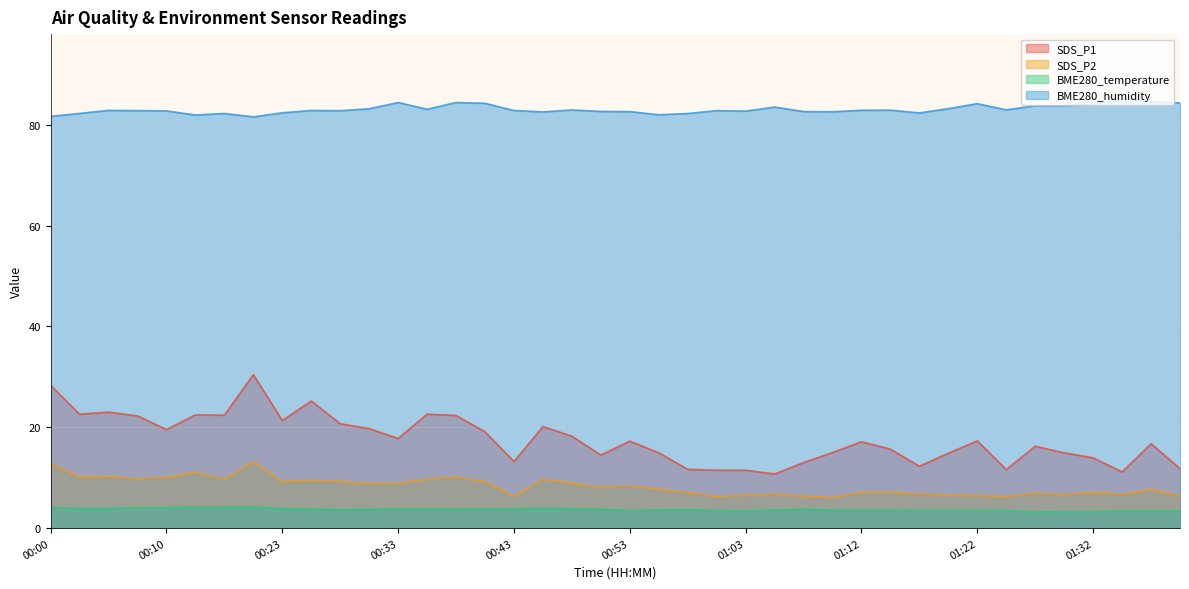

What is the minimum value shown in the chart?

3.2